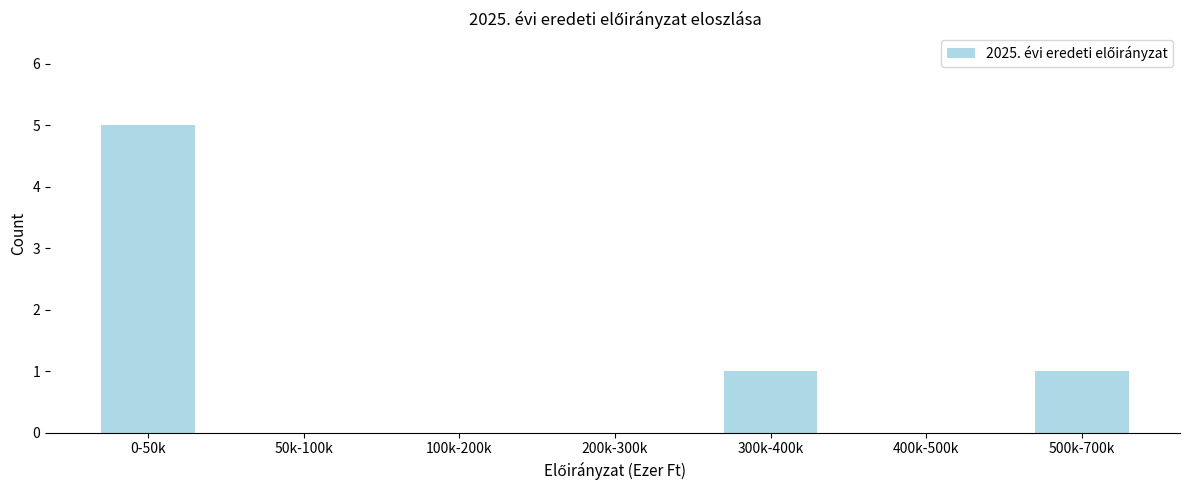

Reading right to left, transcribe all the data shown in this chart.

500k-700k=1	400k-500k=0	300k-400k=1	200k-300k=0	100k-200k=0	50k-100k=0	0-50k=5